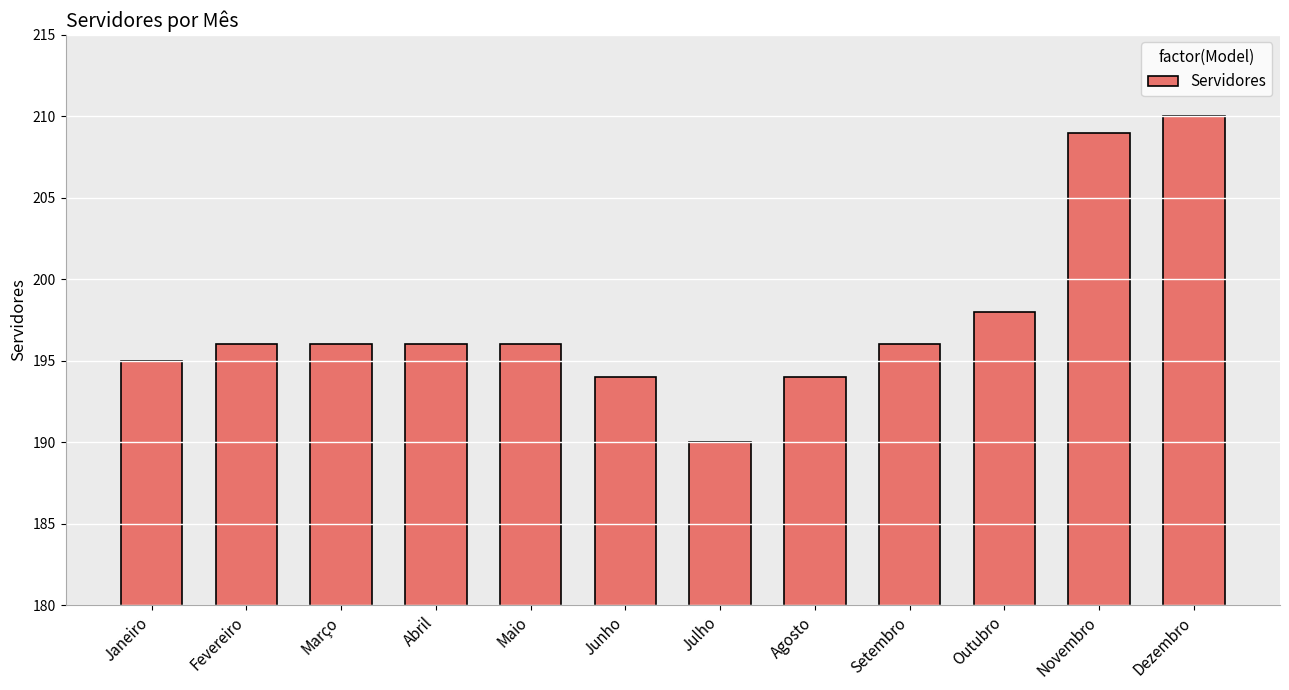

Count the number of categories in the chart.

12